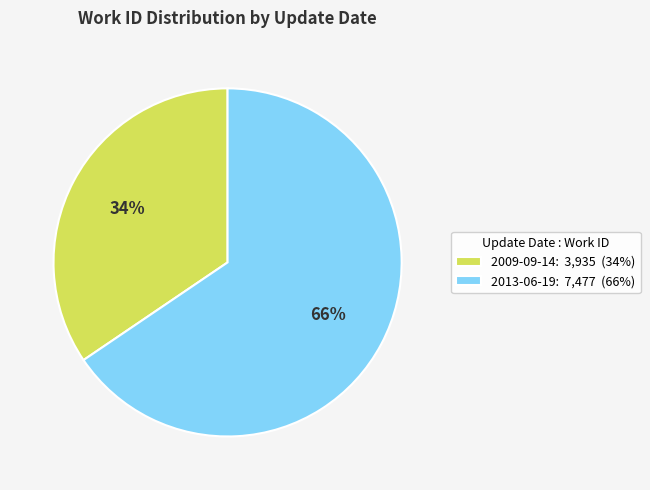

Is the sum of 2013-06-19: 7,477 (66%) and 2009-09-14: 3,935 (34%) greater than half?

Yes